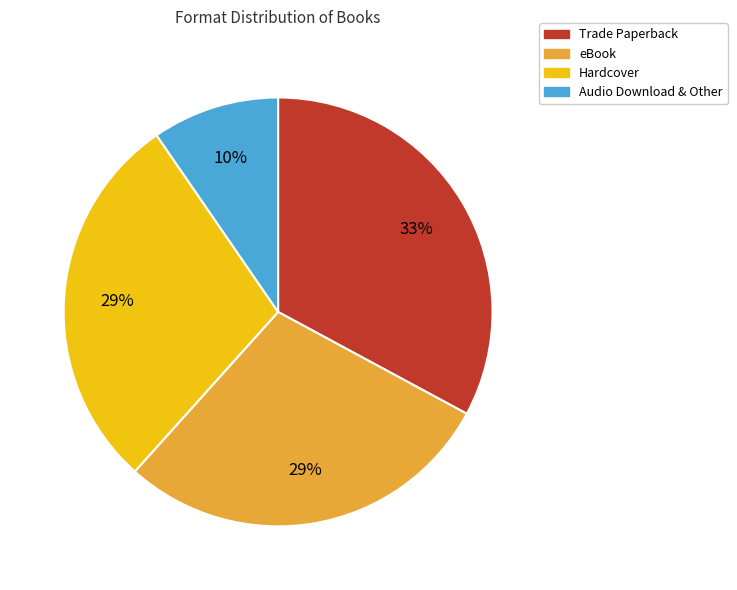

Is there a majority slice in this chart?

No